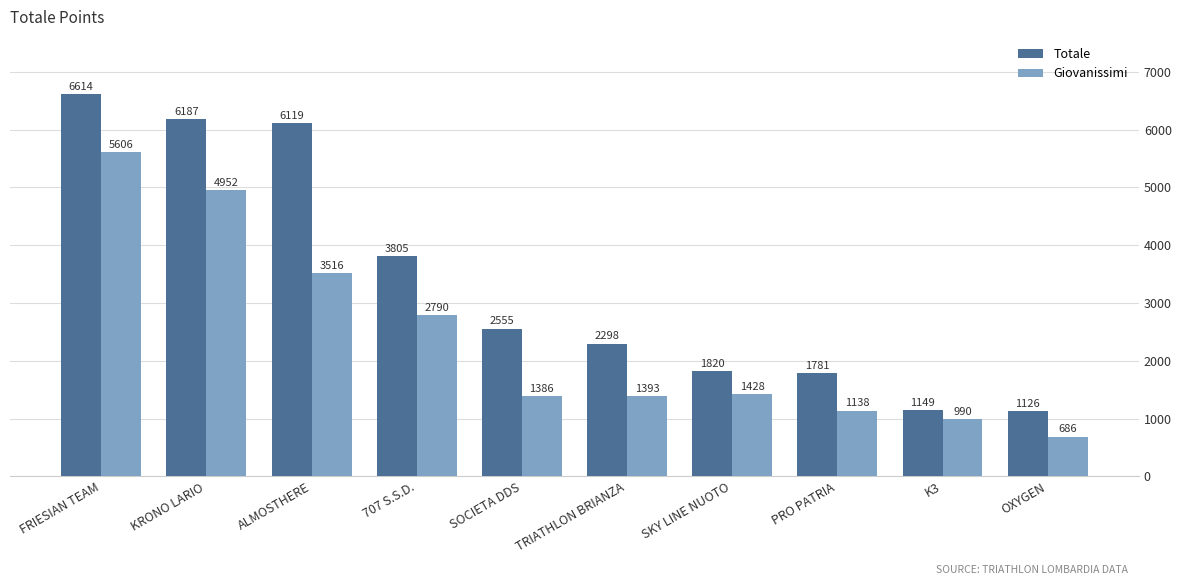

Reading left to right, transcribe all the data shown in this chart.

Totale: 6614	6187	6119	3805	2555	2298	1820	1781	1149	1126
Giovanissimi: 5606	4952	3516	2790	1386	1393	1428	1138	990	686